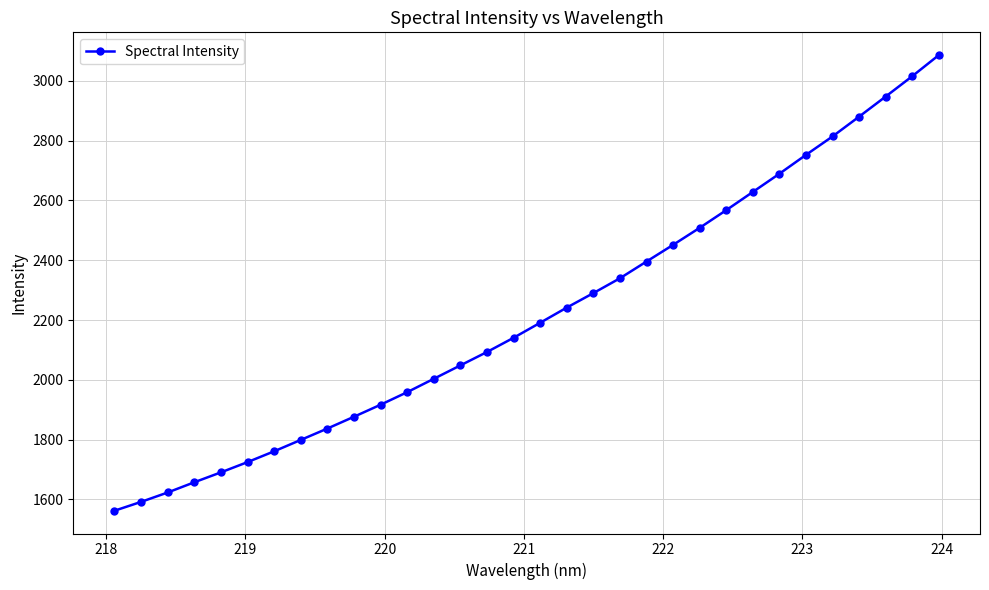

What is the greatest value displayed?

3086.3